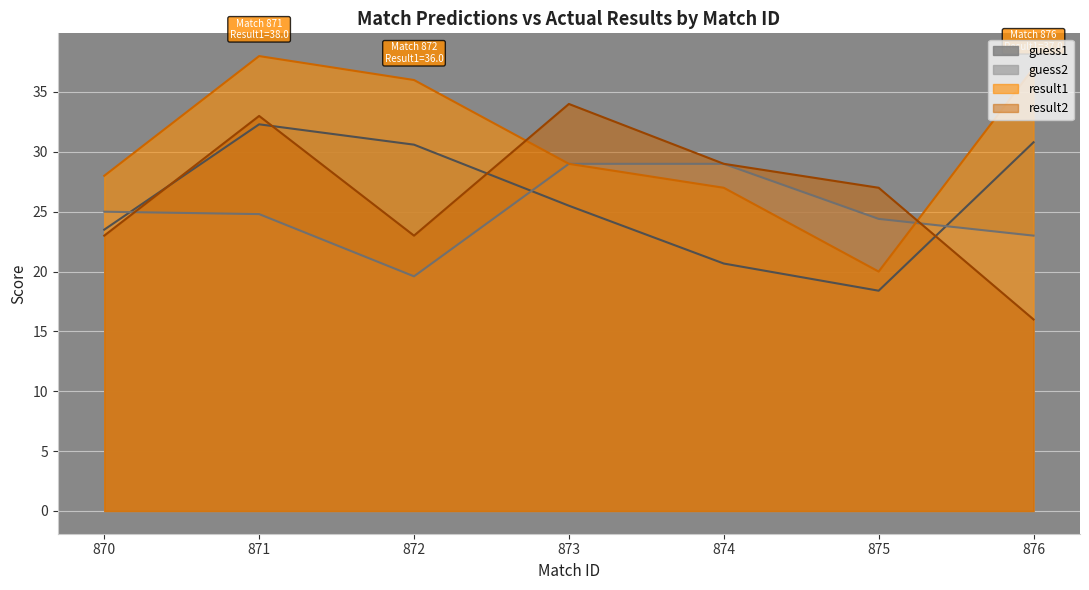

What is the sum of the guess2 values at 876 and 872?

42.6